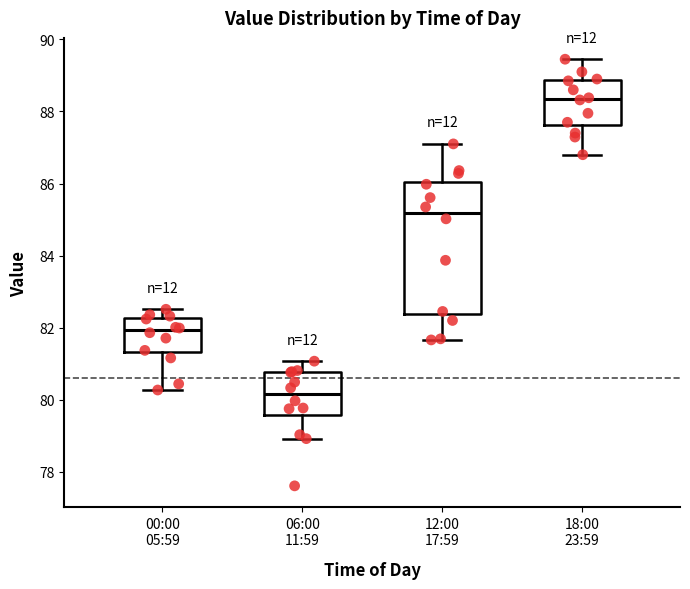

Reading left to right, transcribe this box plot: for each box, give where its median line is, the range the box spans, and where its two whiskers end, as read against the y-axis. The values are not printed on the chart, so give them approximately, as read against the axis.

00:00 05:59: median 82.0, box 81.4 to 82.2, whiskers 80.2 to 82.6
06:00 11:59: median 80.2, box 79.6 to 80.8, whiskers 79.0 to 81.0
12:00 17:59: median 85.2, box 82.4 to 86.0, whiskers 81.6 to 87.2
18:00 23:59: median 88.4, box 87.6 to 88.8, whiskers 86.8 to 89.4